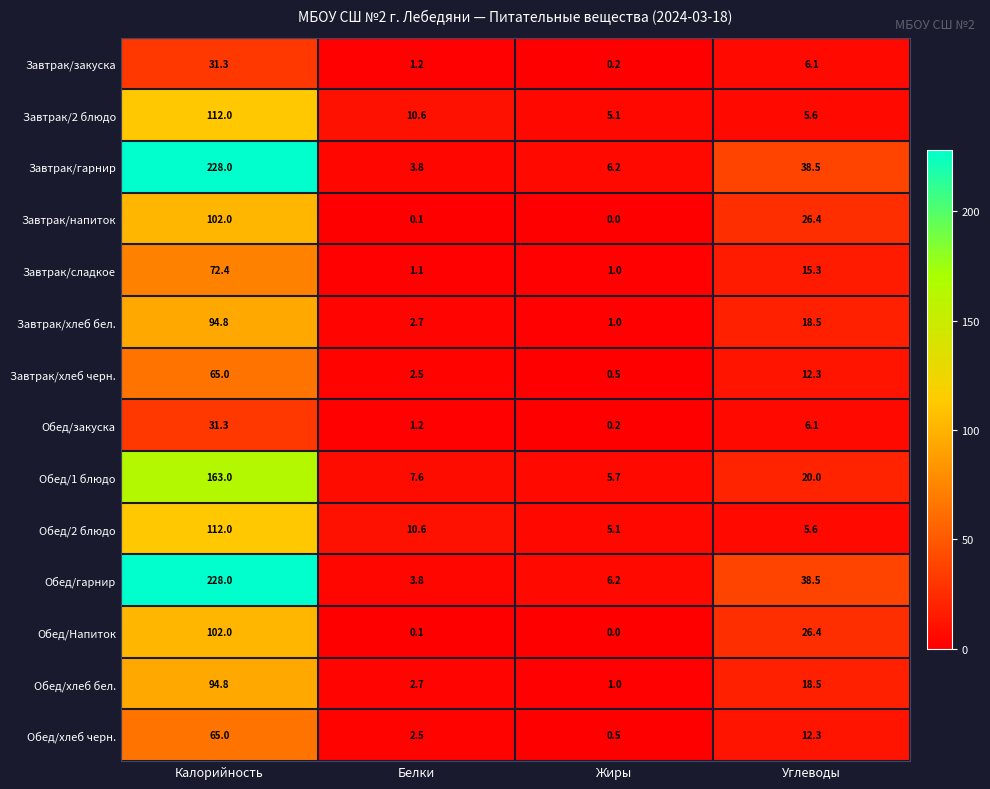

What is the total value across all series at Калорийность?

1501.6